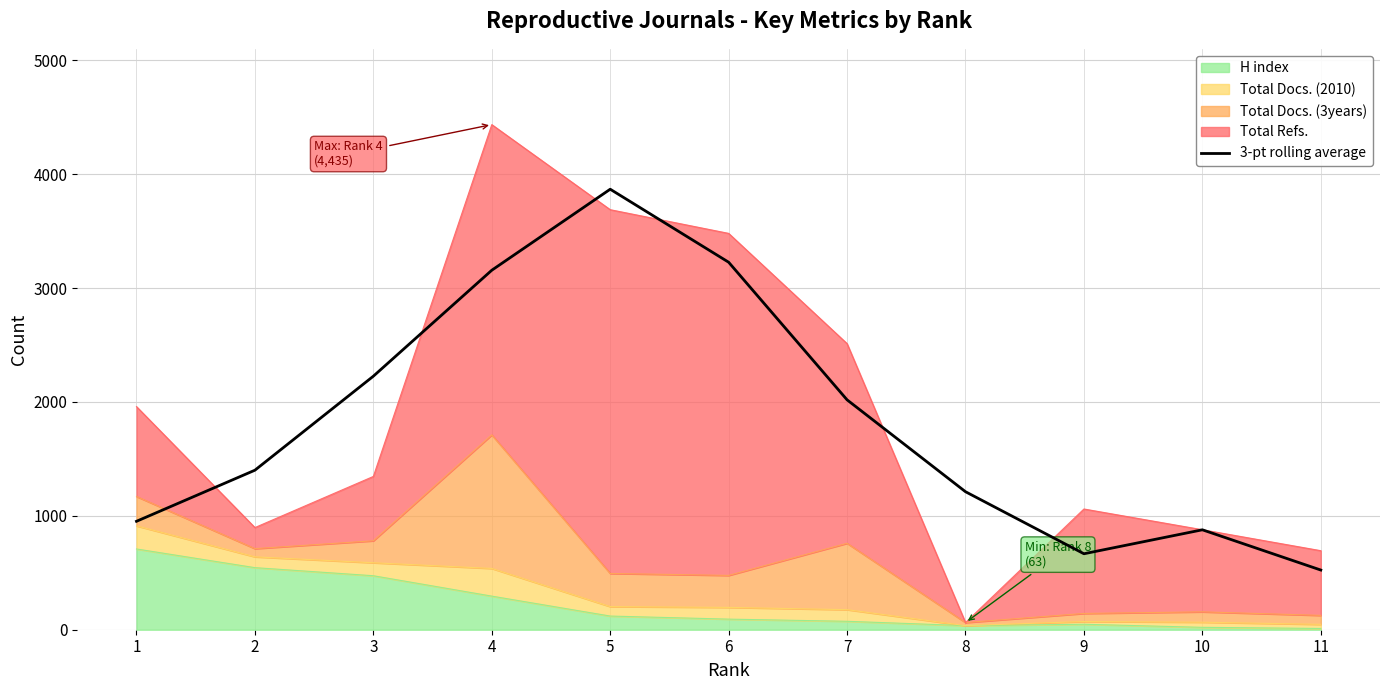

What is the value of the 9th point from the left?

667.0